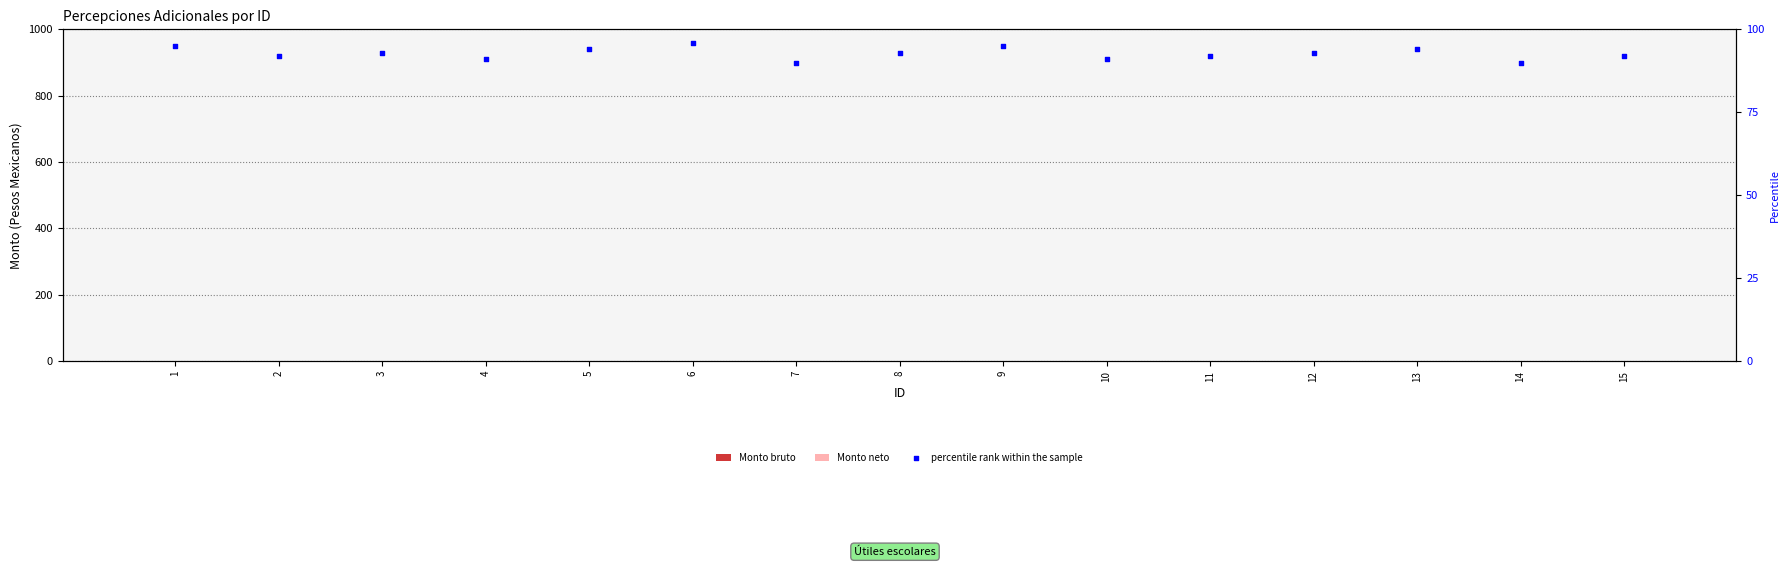

What is the total value across all series at 5?

94